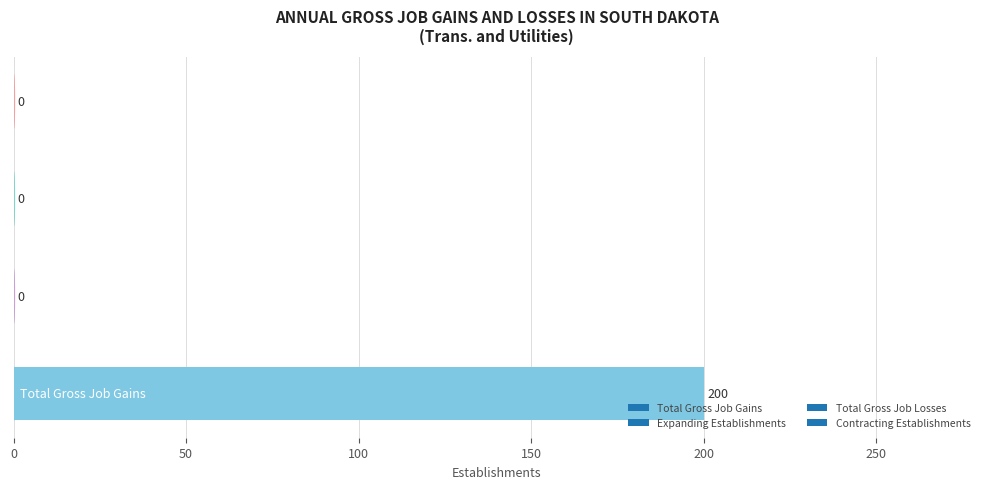

What is the greatest value displayed?

200